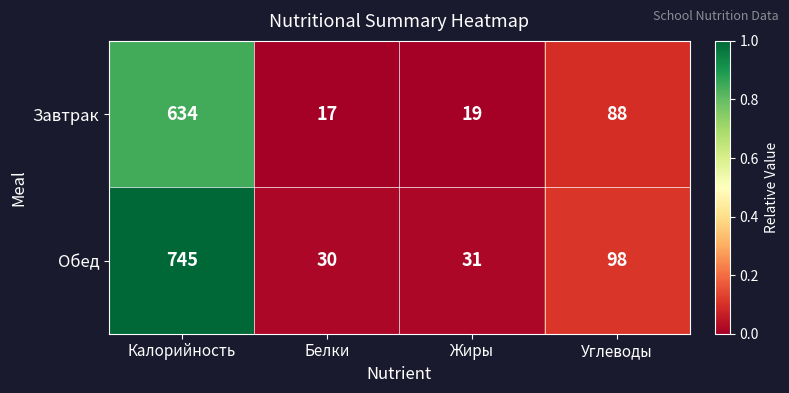

What is the sum of the Обед values at Жиры and Углеводы?

129